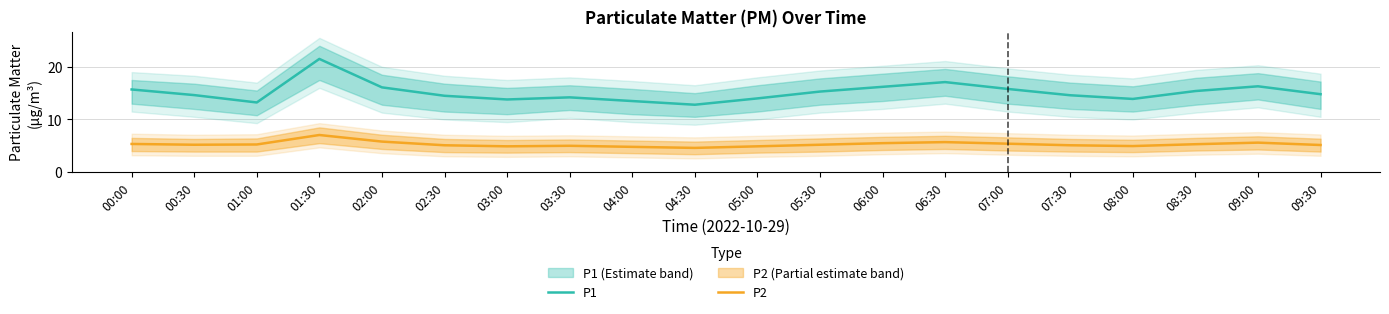

True or false: P2 and P1 intersect in this chart.

False